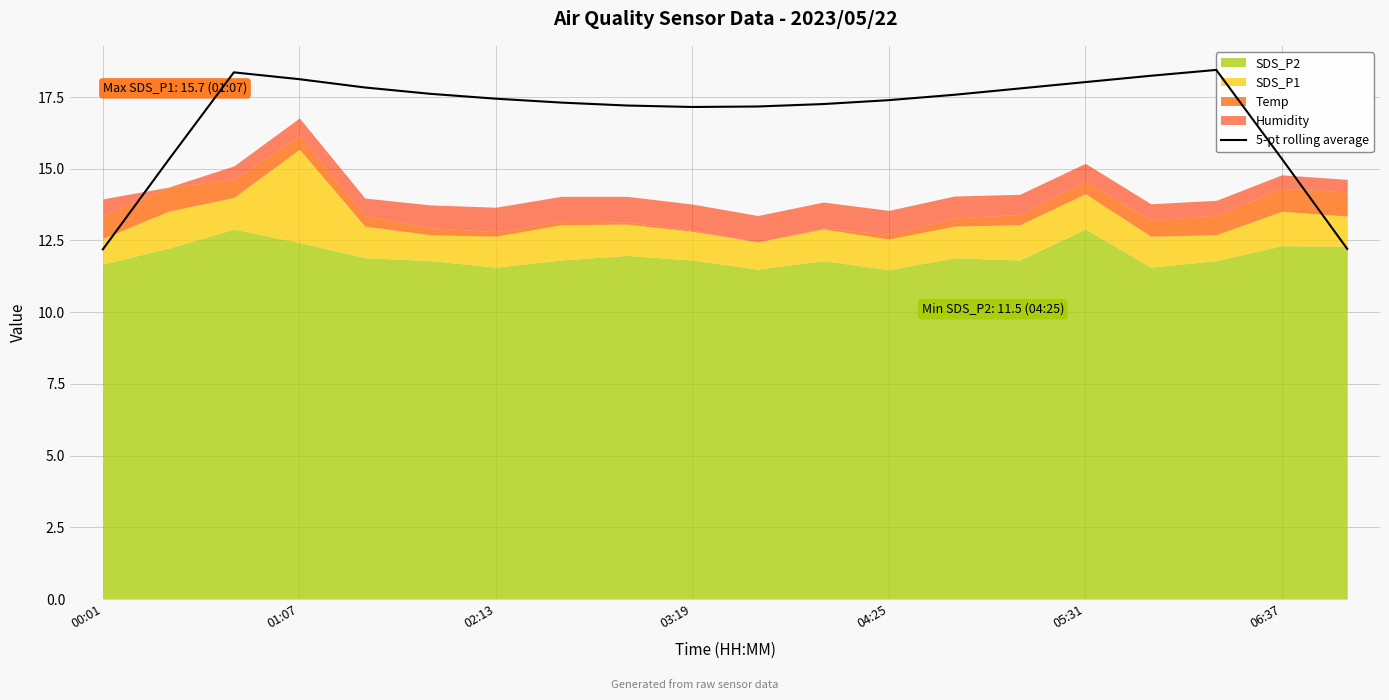

What is the approximate value at 14?

17.8